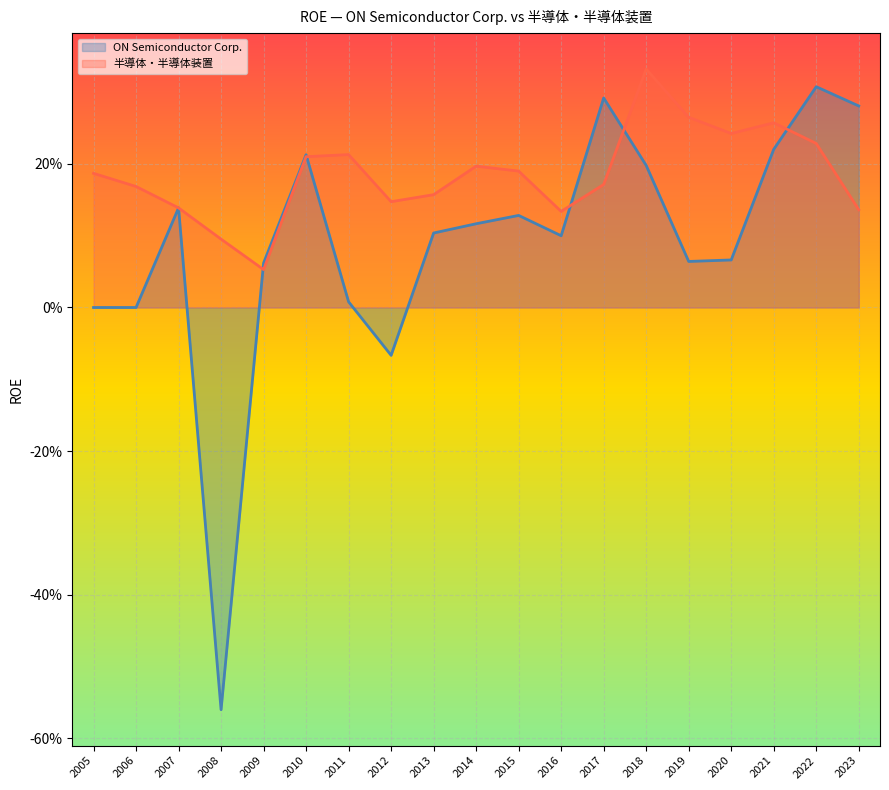

The 半導体・半導体装置 series shows 0.2 at 2015. True or false?

True